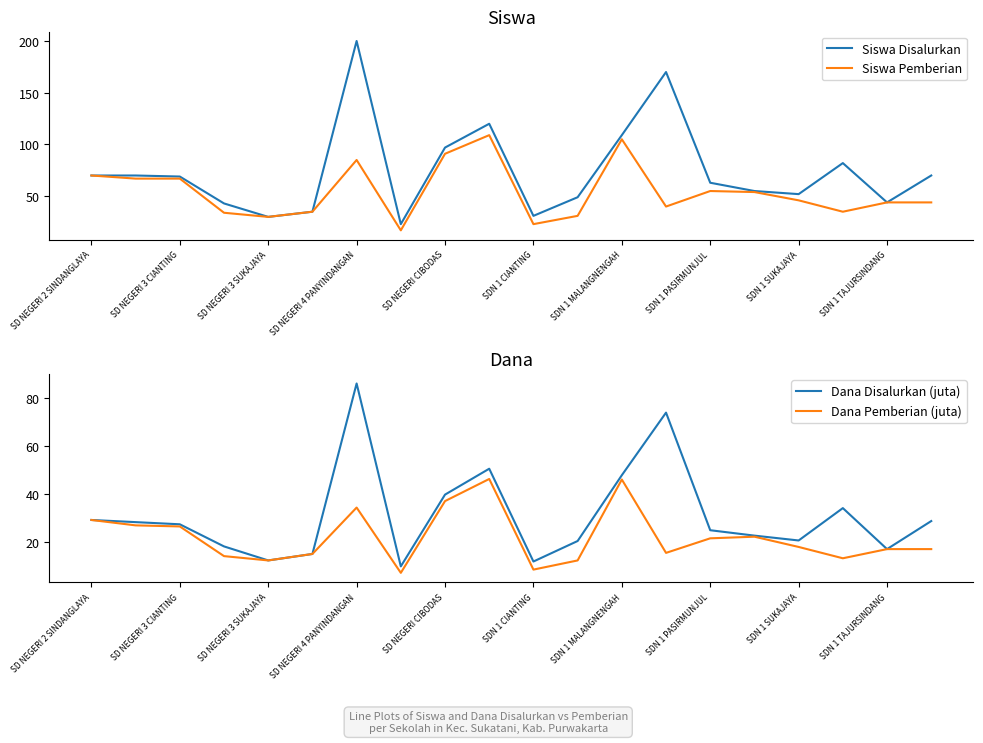

How many values in the Siswa Disalurkan series are below 69?

10